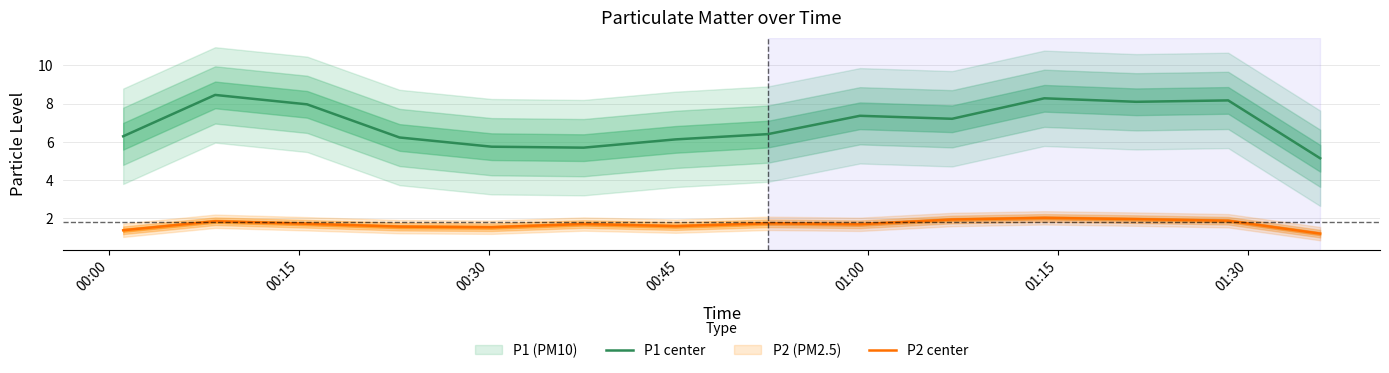

What is the minimum value for P2 center?

1.2